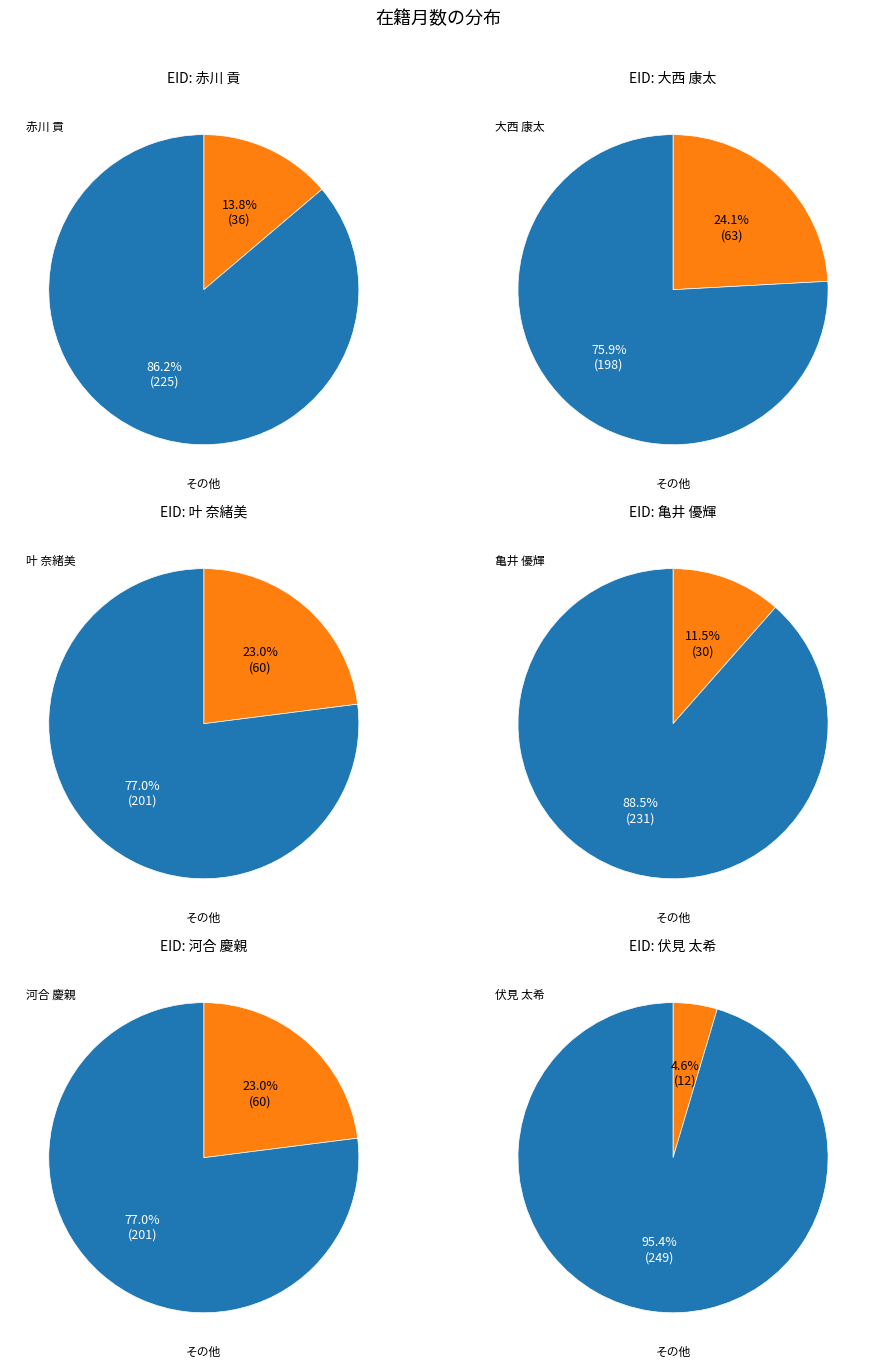

To the nearest percent, what is the combined percentage of 叶 奈緒美 and 赤川 貢?

37%